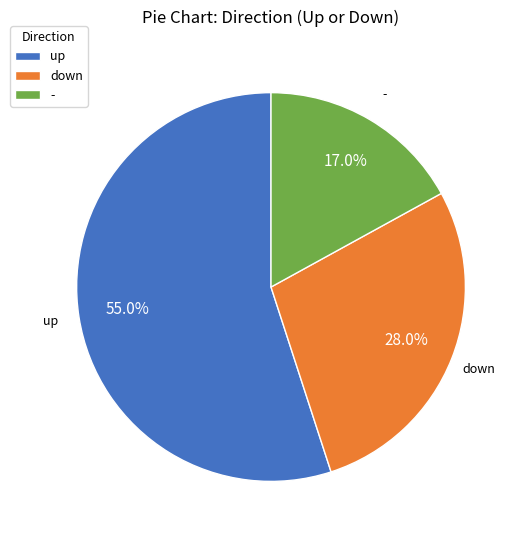

Rank the categories by value from lowest to highest.

-, down, up